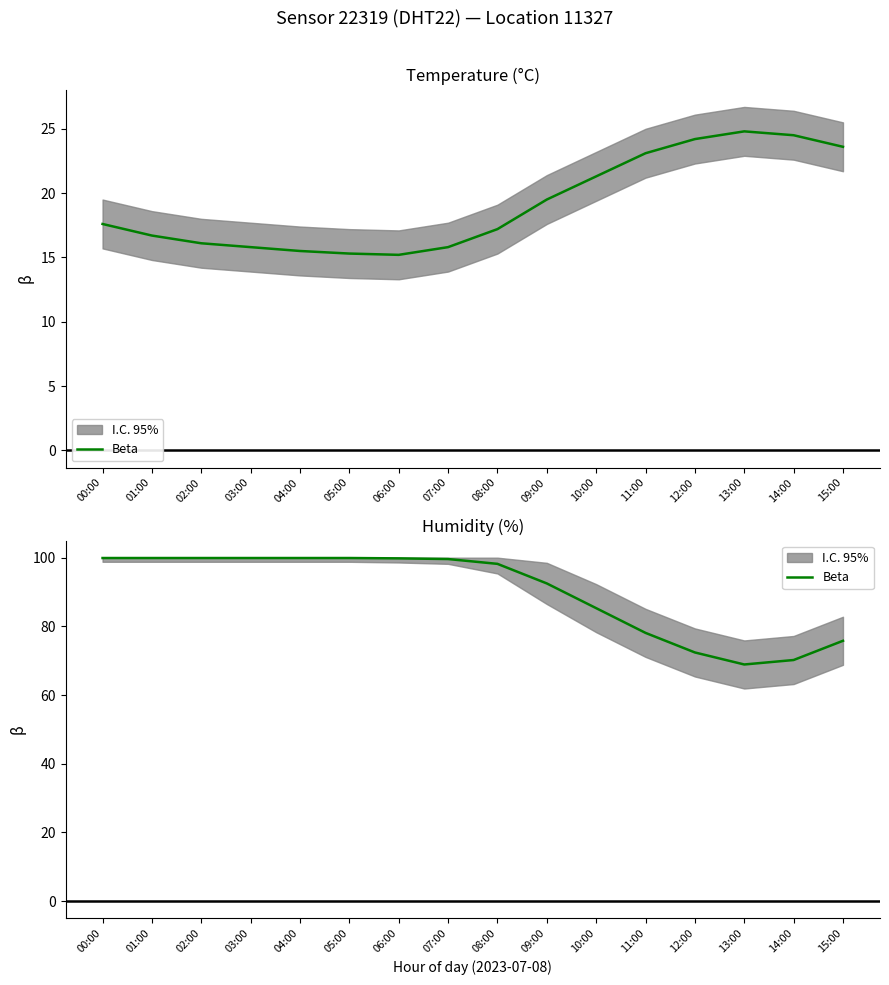

What is the difference between the maximum and second lowest values?

29.7